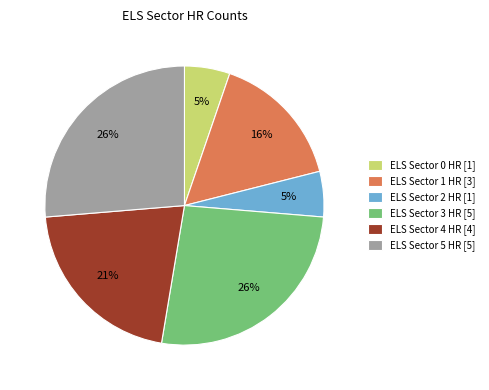

The ELS Sector 2 HR [1] slice represents 11% of the pie. True or false?

False